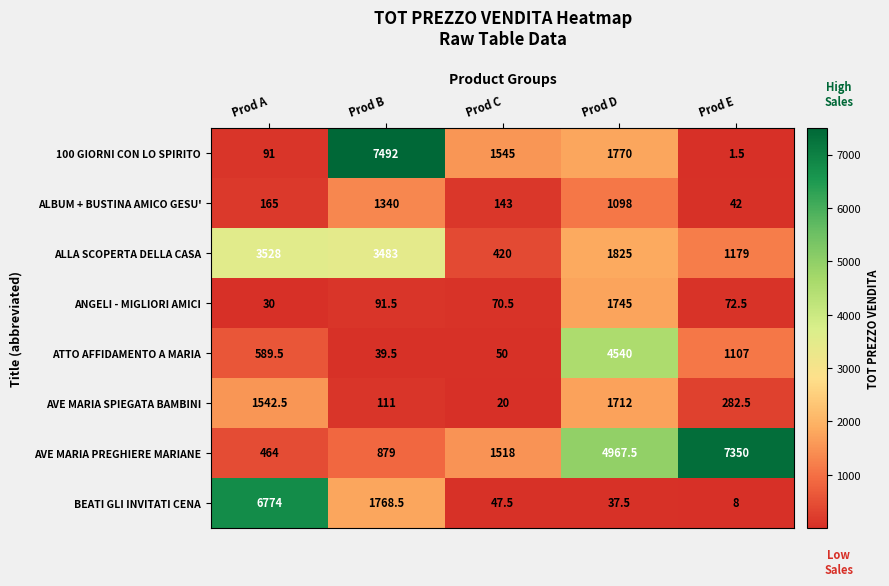

What is the sum of the BEATI GLI INVITATI CENA values at Prod A and Prod C?

6821.5